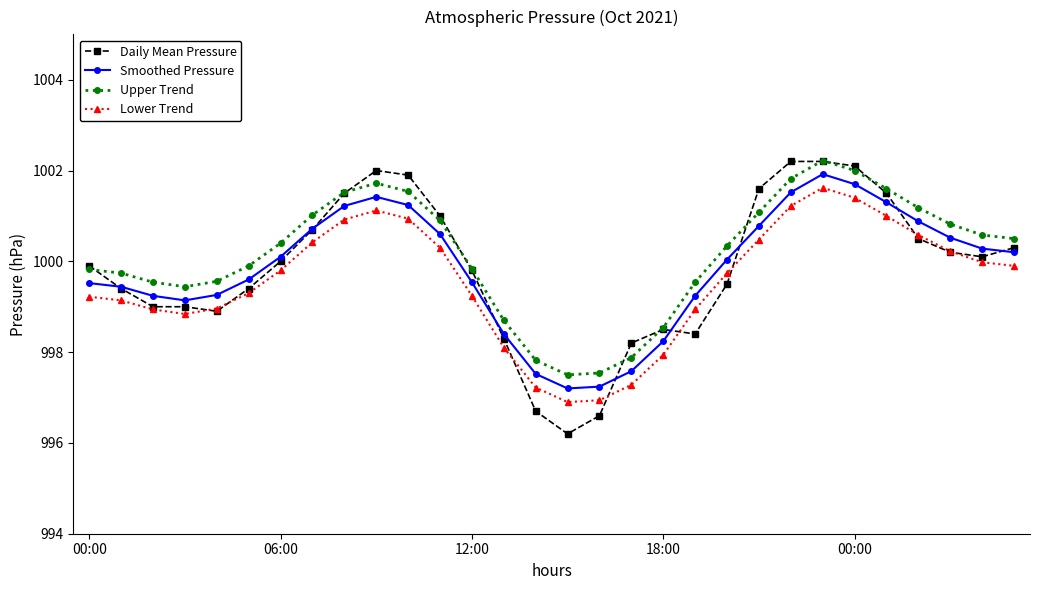

Is this an area chart (filled region under the line)?

No